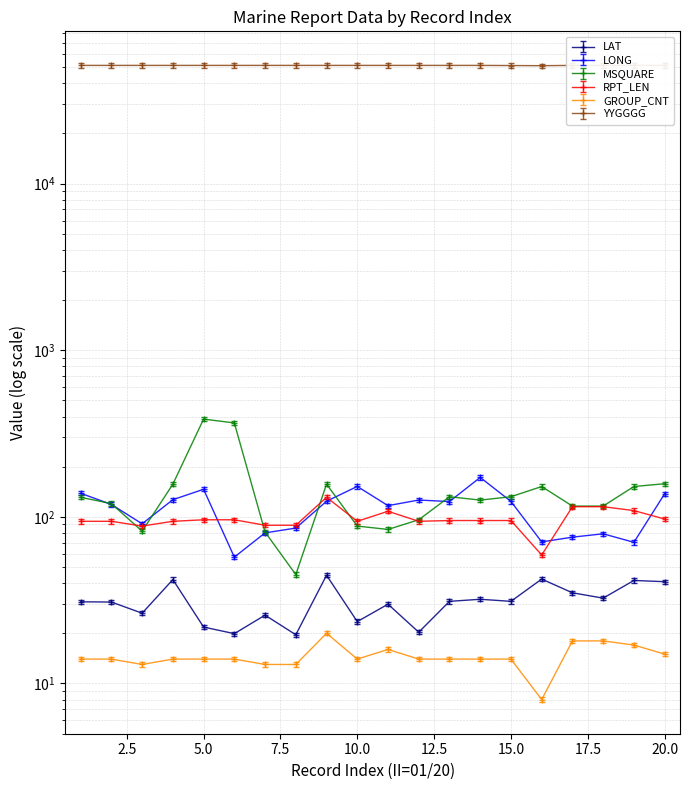

Is the value of RPT_LEN at 8 greater than the value of GROUP_CNT at 2?

Yes